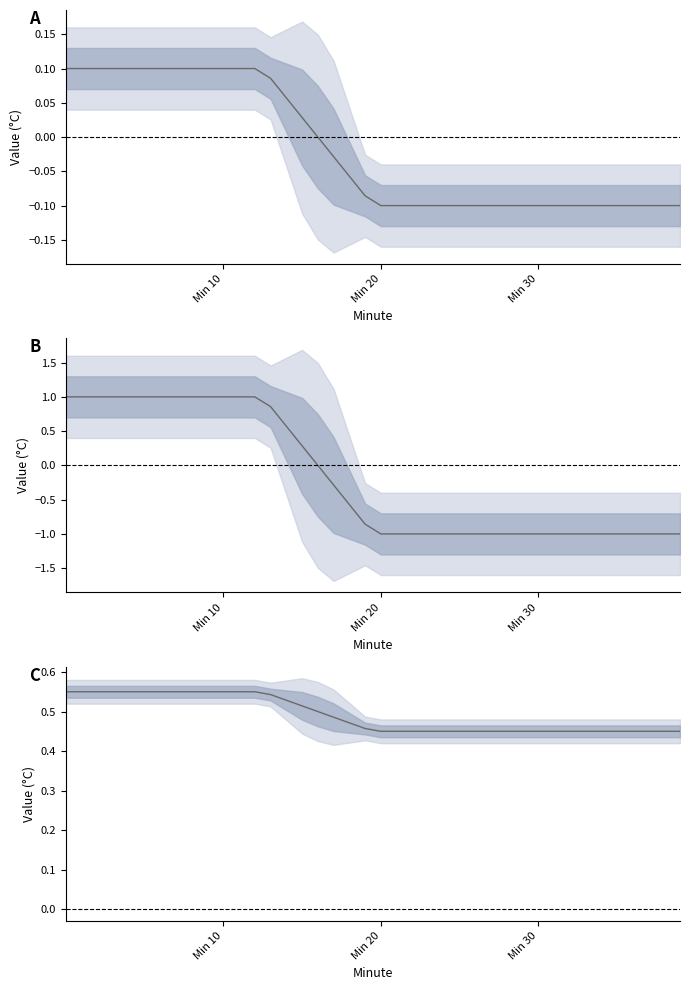

What is the sum of the values at 39 and 31?

0.9